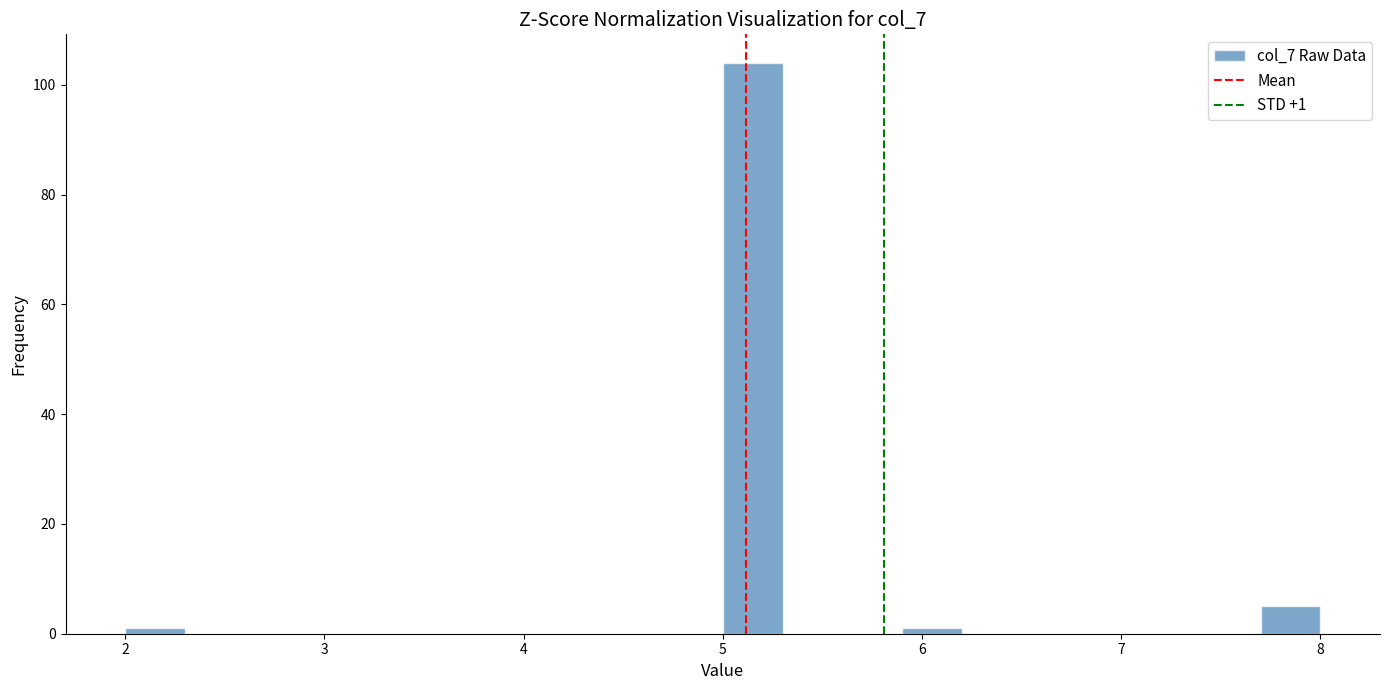

Read against the x-axis, roughly where is the centre of the tallest bar?

5.2